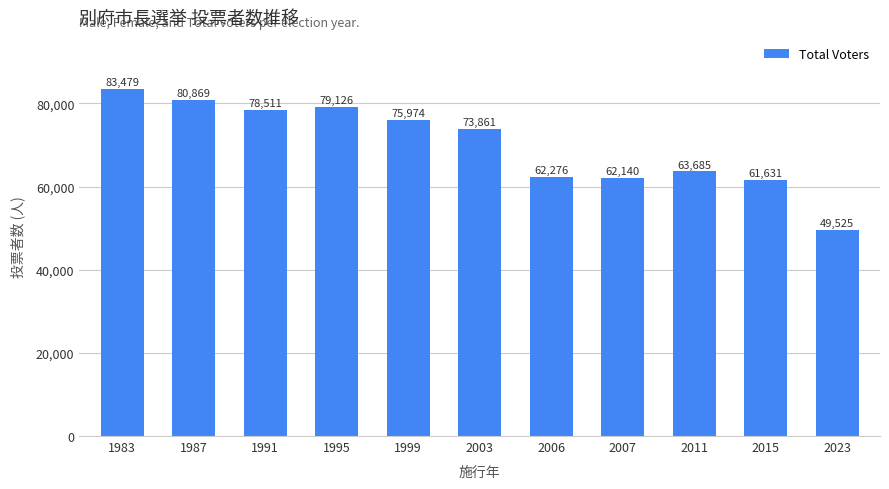

Between 2003 and 1995, which is larger?

1995